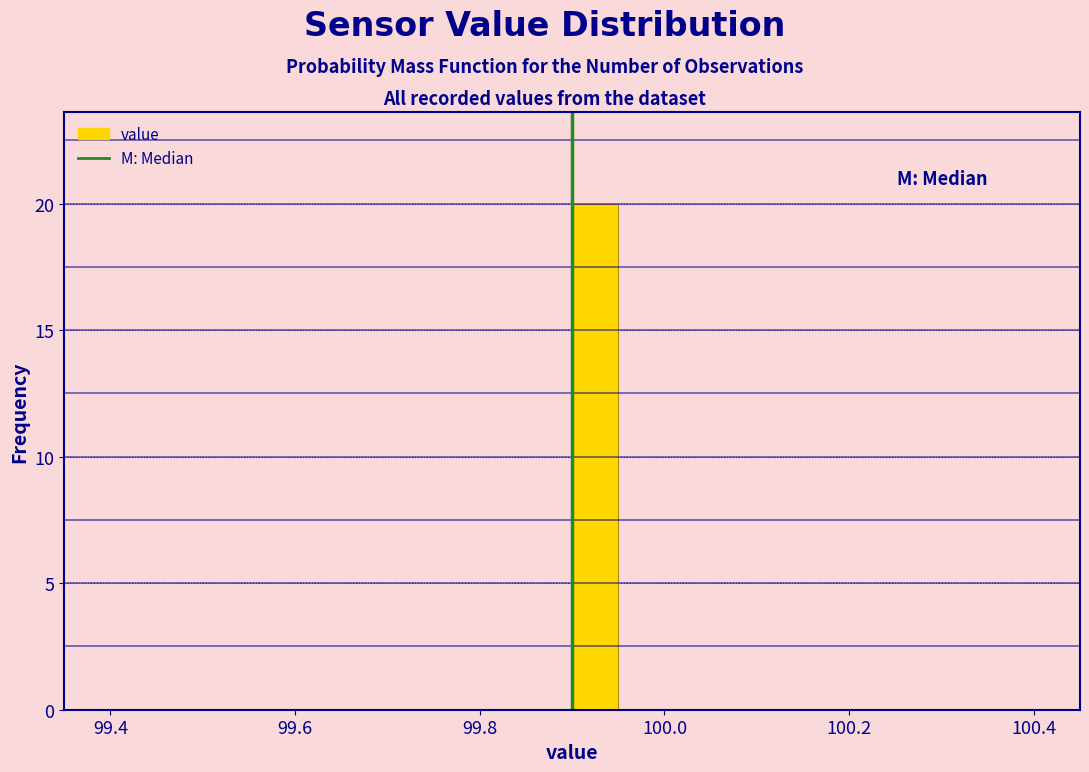

Read against the x-axis, roughly where is the centre of the tallest bar?

99.92